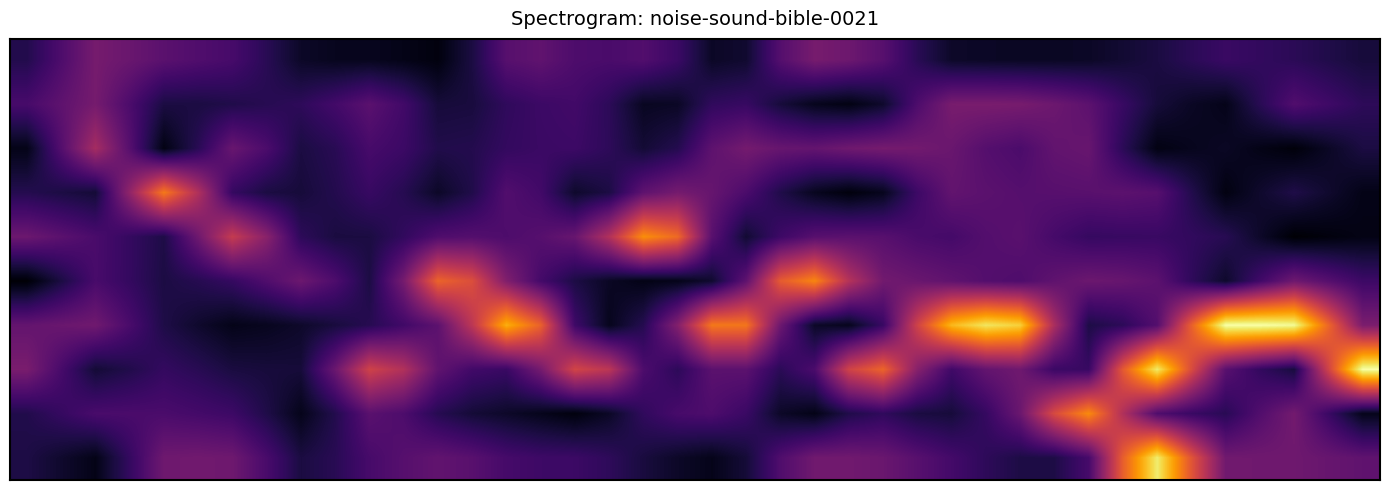

Count the number of categories in the chart.

40